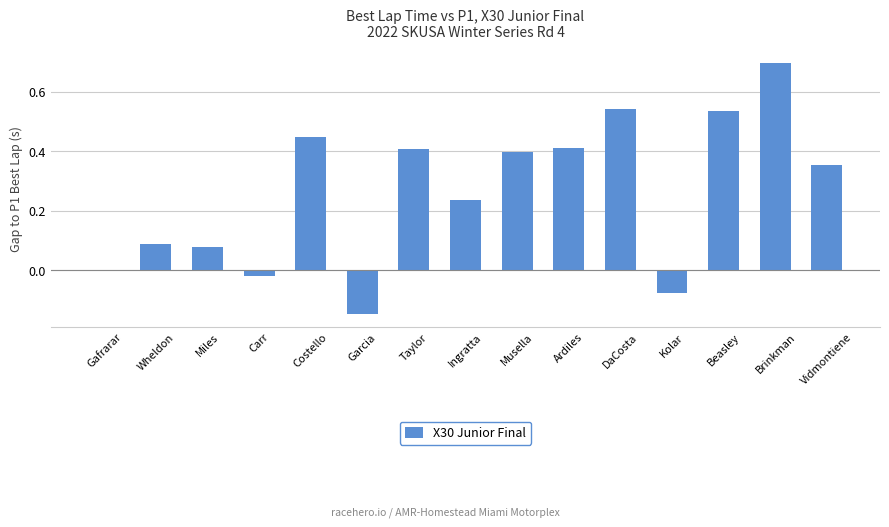

What is the sum of all values?

4.0